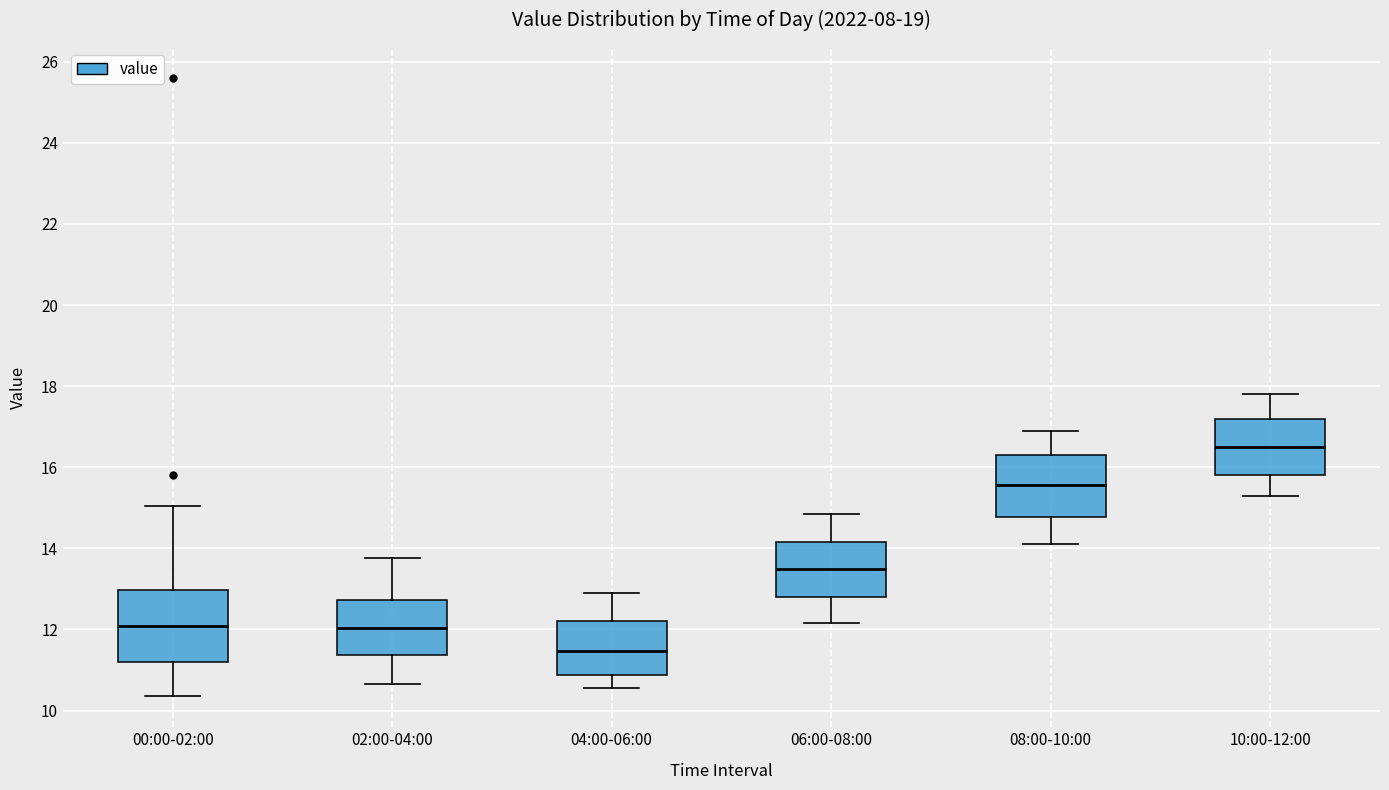

Reading left to right, read every box against the y-axis: the position of its median line, the range the box covers, and the ends of its whiskers. The values are not printed on the chart, so give them approximately, as read against the axis.

00:00-02:00: median 12.0, box 11.2 to 13.0, whiskers 10.4 to 15.0
02:00-04:00: median 12.0, box 11.4 to 12.8, whiskers 10.6 to 13.8
04:00-06:00: median 11.4, box 10.8 to 12.2, whiskers 10.6 to 13.0
06:00-08:00: median 13.6, box 12.8 to 14.2, whiskers 12.2 to 14.8
08:00-10:00: median 15.6, box 14.8 to 16.4, whiskers 14.2 to 17.0
10:00-12:00: median 16.6, box 15.8 to 17.2, whiskers 15.4 to 17.8